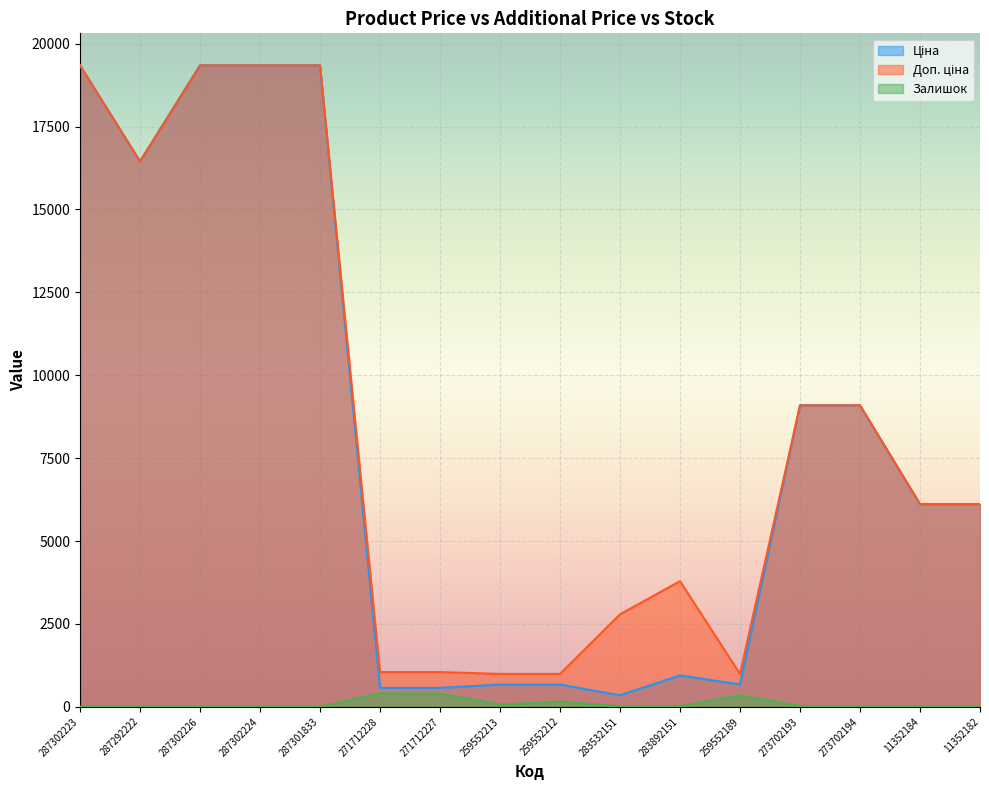

At which label is Доп. ціна closest to 10167?

273702193